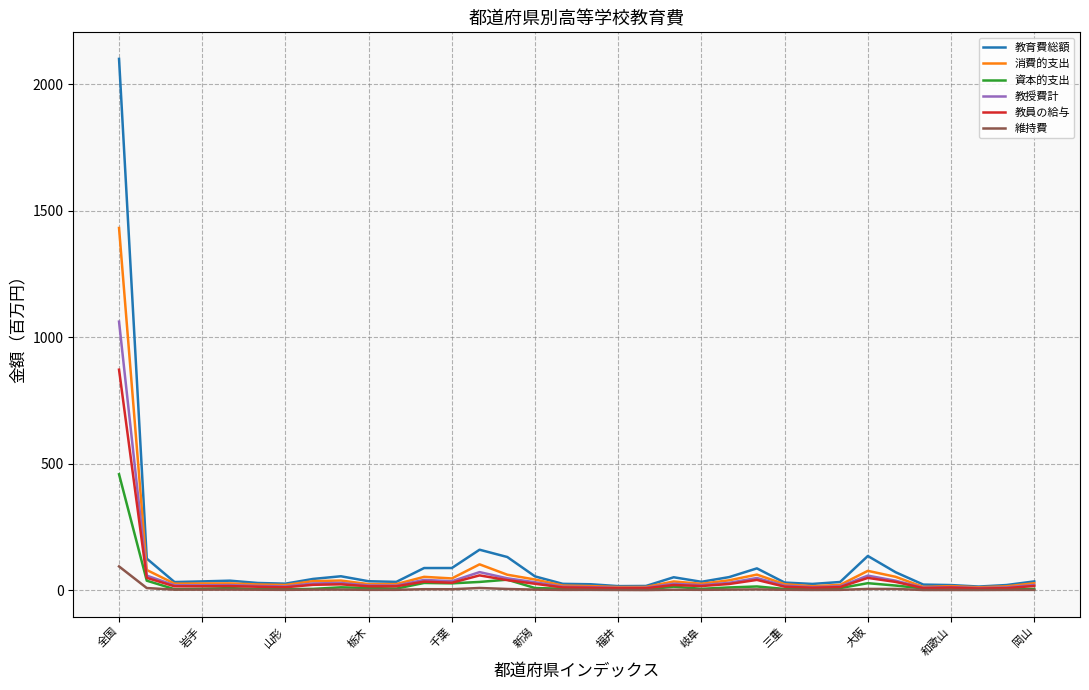

Which series has the widest spread of values?

教育費総額